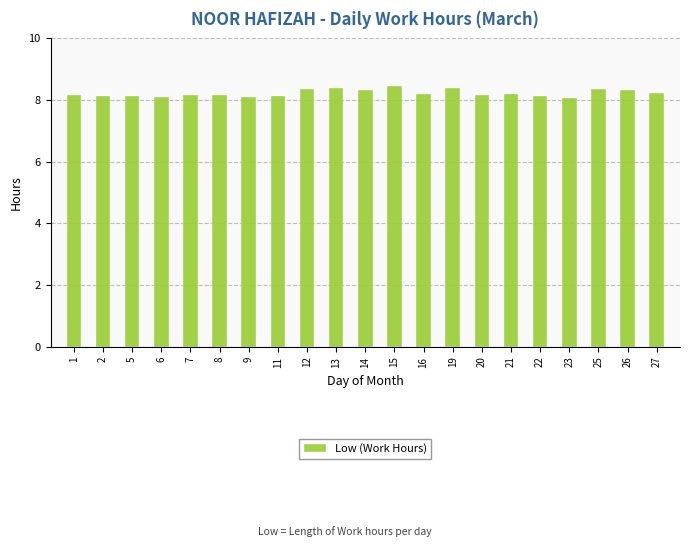

What is the value of the 19th bar from the left?

8.4